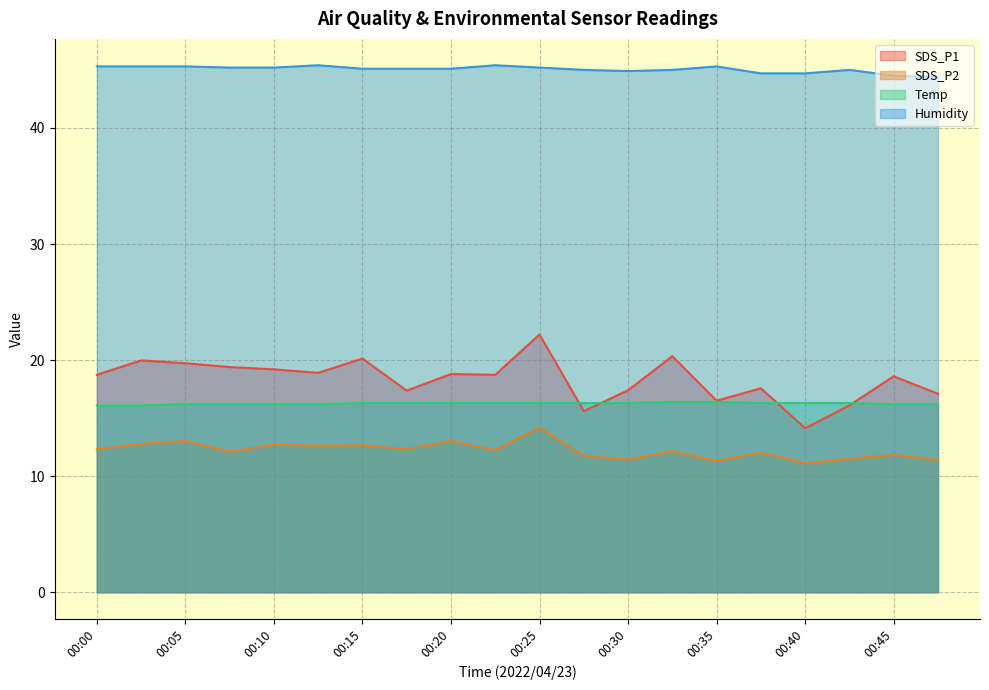

What are all the series names shown in the legend?

SDS_P1, SDS_P2, Temp, Humidity